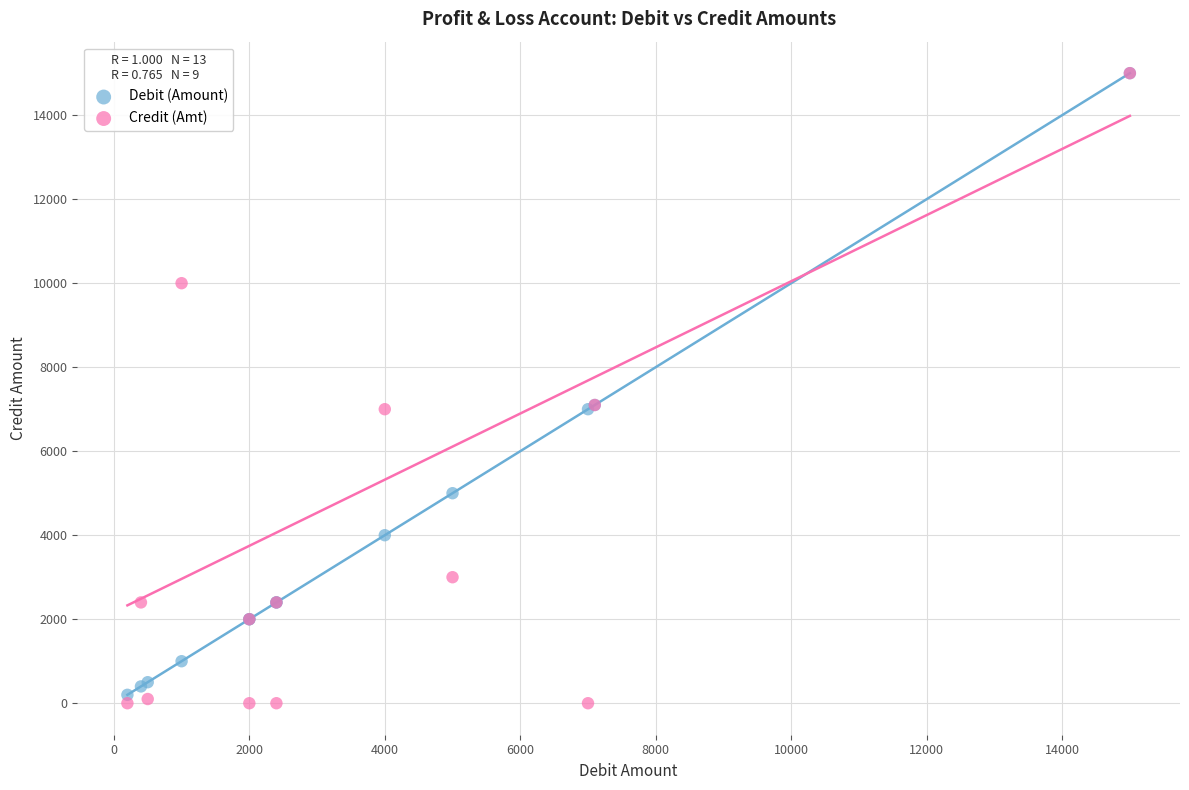

Which series reaches the minimum Y coordinate?

Credit (Amt)